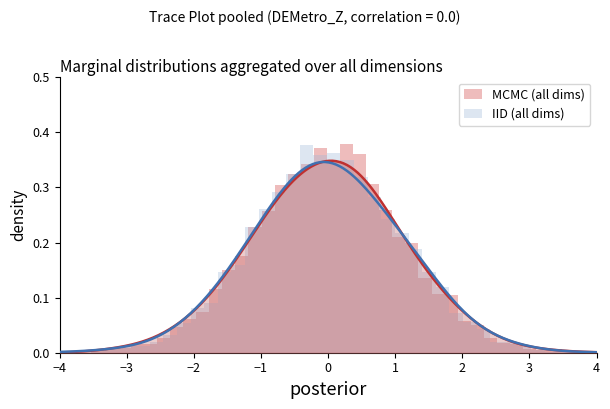

What is the difference between the second highest and minimum values in the MCMC (all dims) series?

0.4